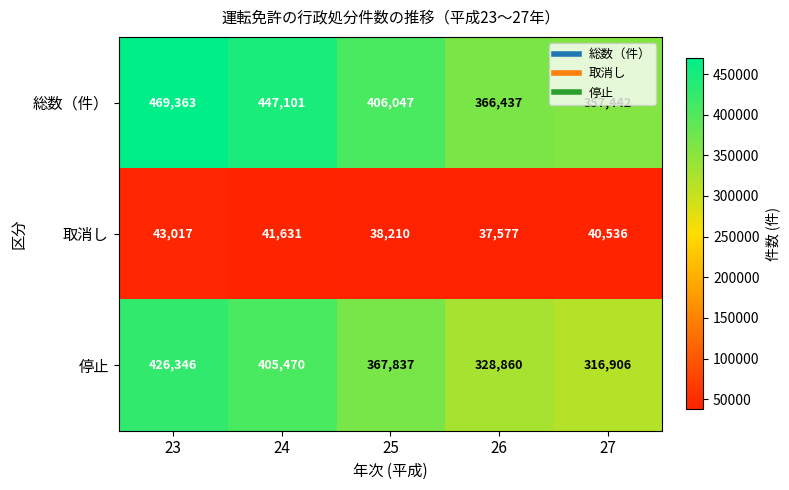

The value of 取消し at 25 is 22449. True or false?

False